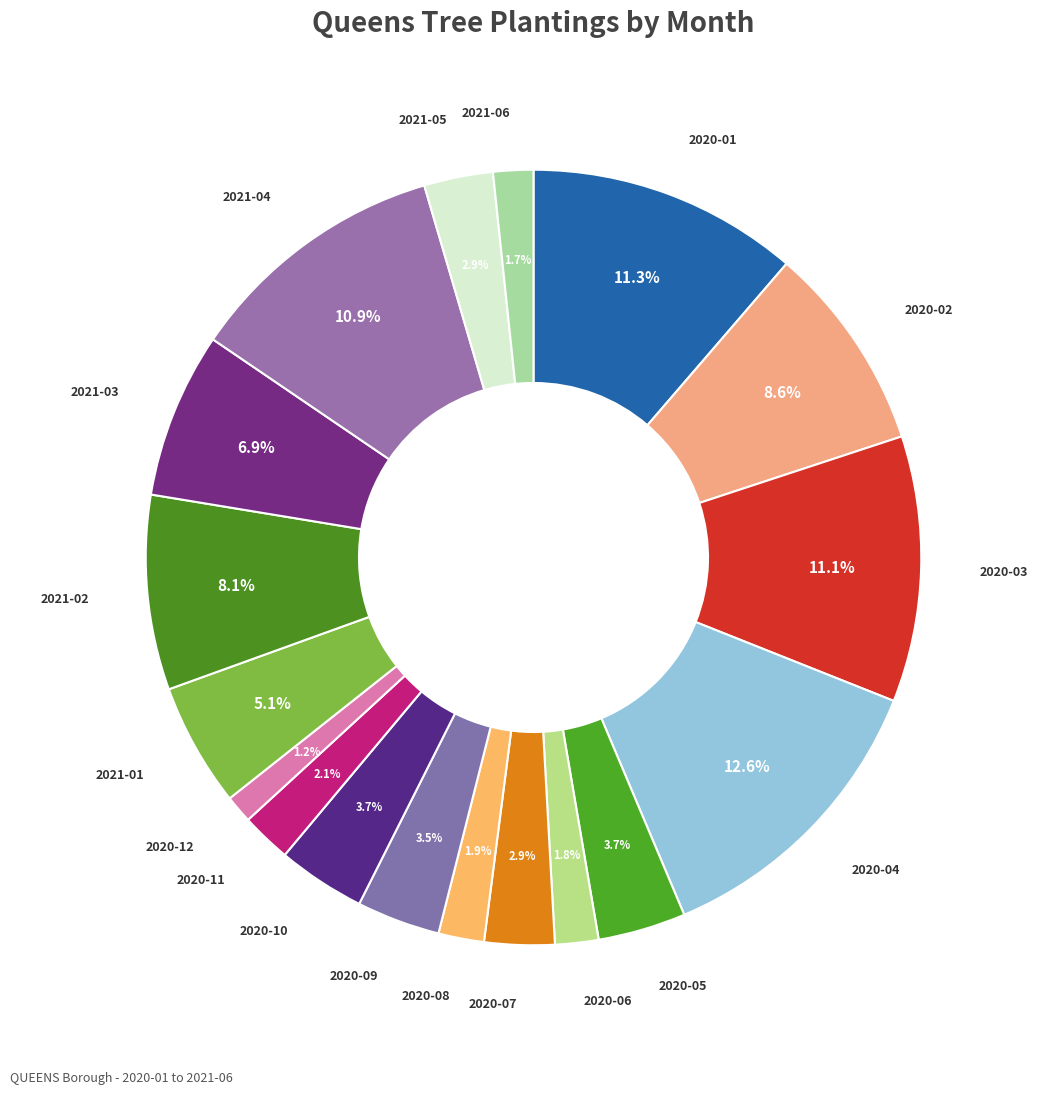

What percentage is NOT represented by 2020-08?

98.1%